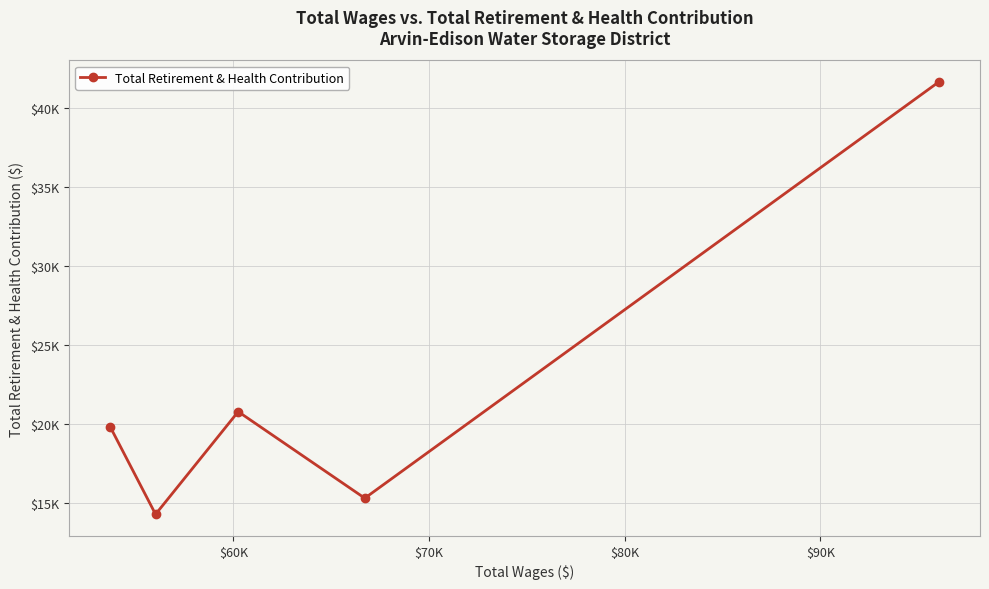

Is this an area chart (filled region under the line)?

No